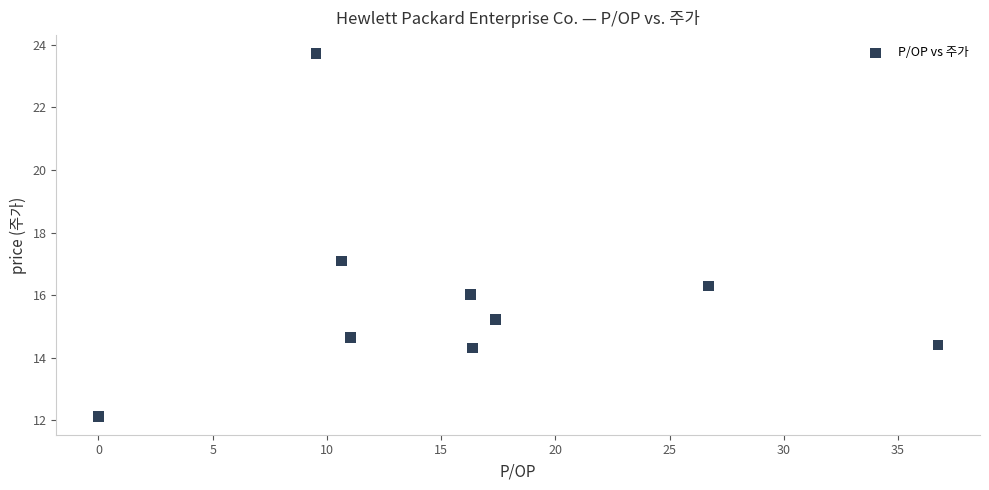

What is the average X value?

16.1